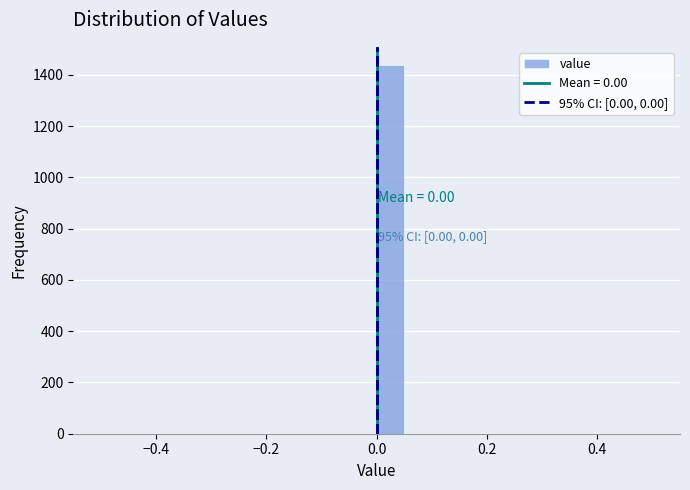

Read against the x-axis, roughly where is the centre of the tallest bar?

0.02